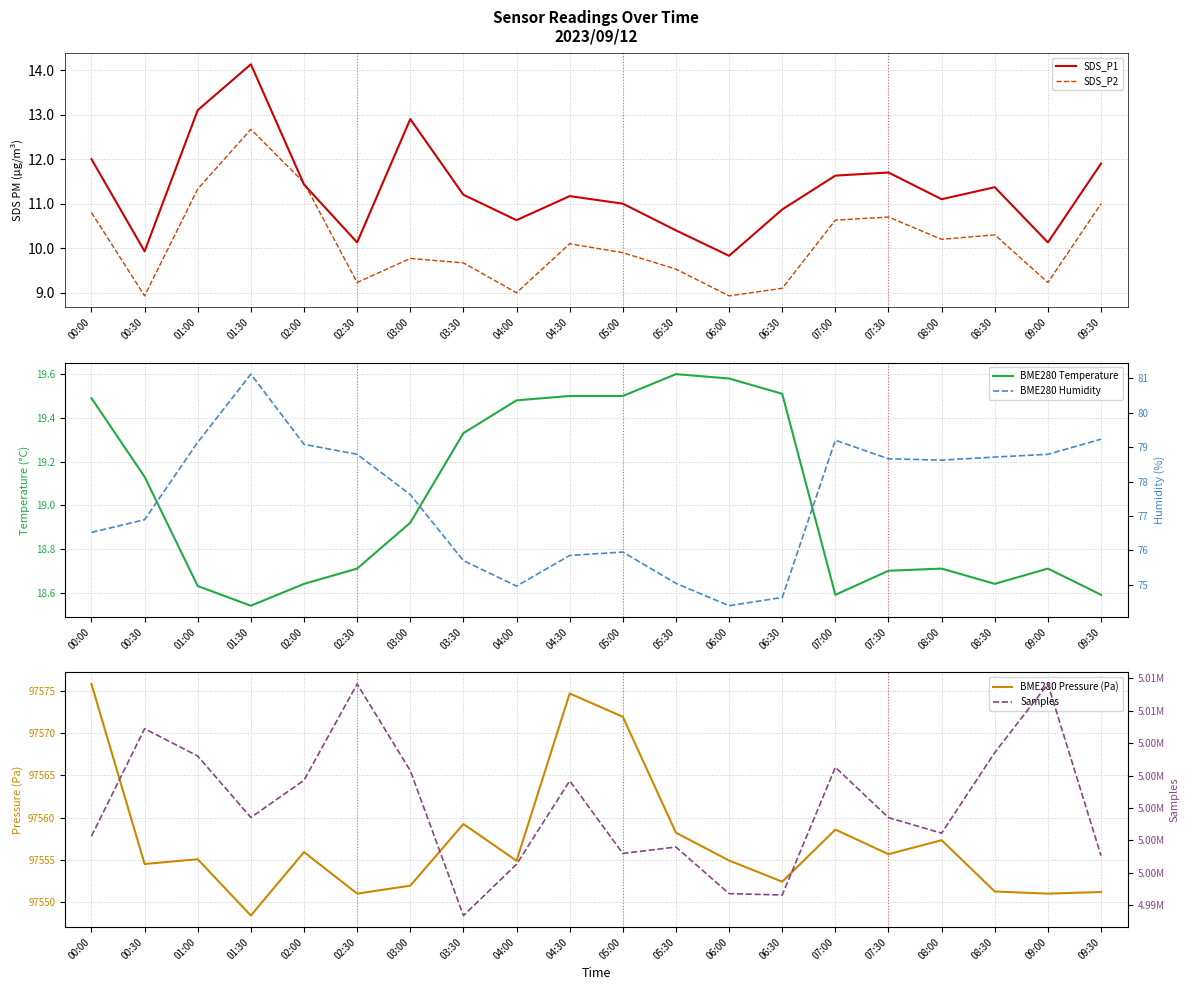

How many series are shown in this chart?

6